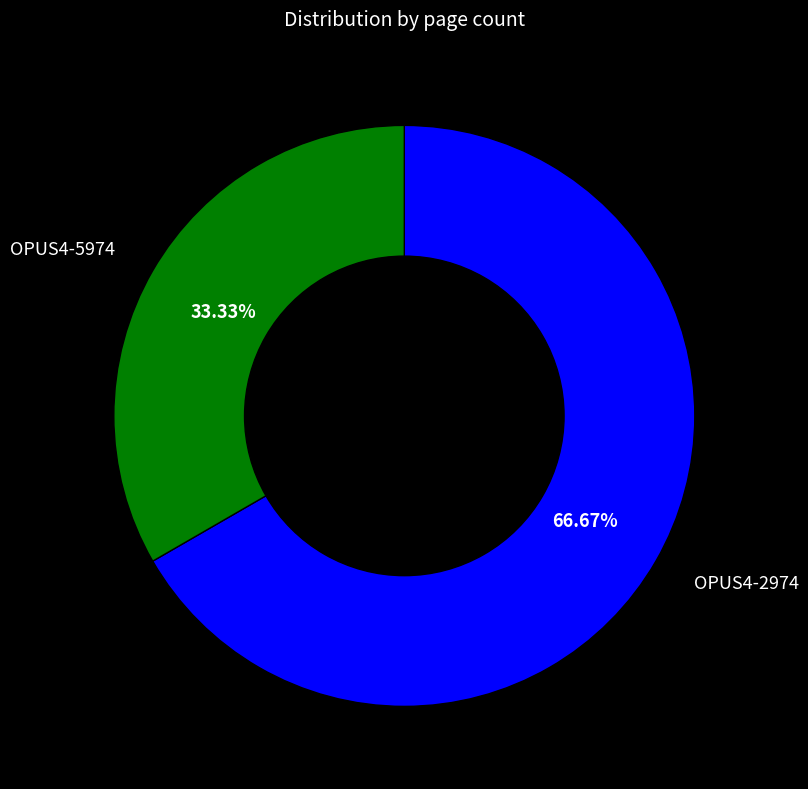

Does OPUS4-2974 represent more than half of the total?

Yes